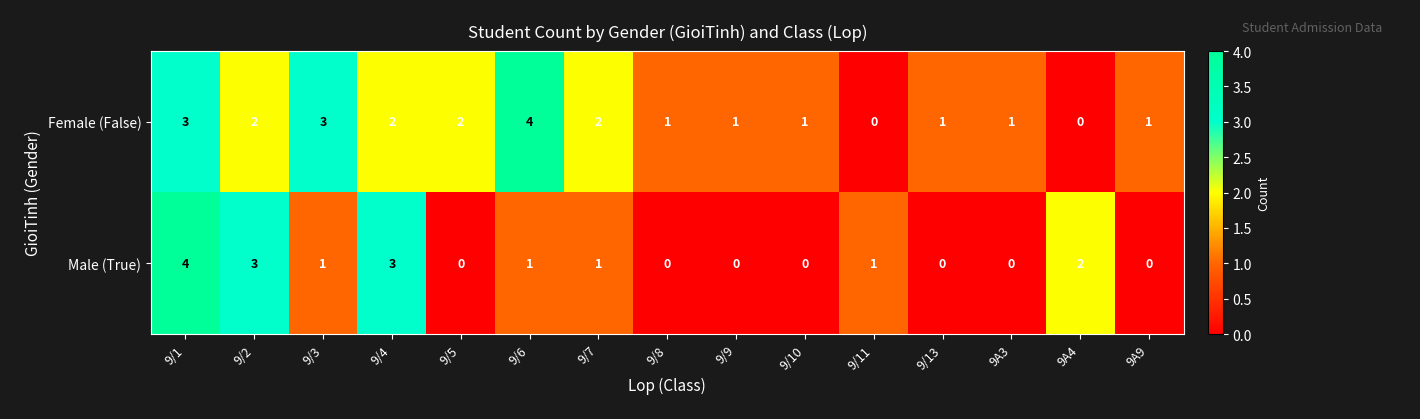

Rank the series by their average value, from highest to lowest.

Female (False), Male (True)